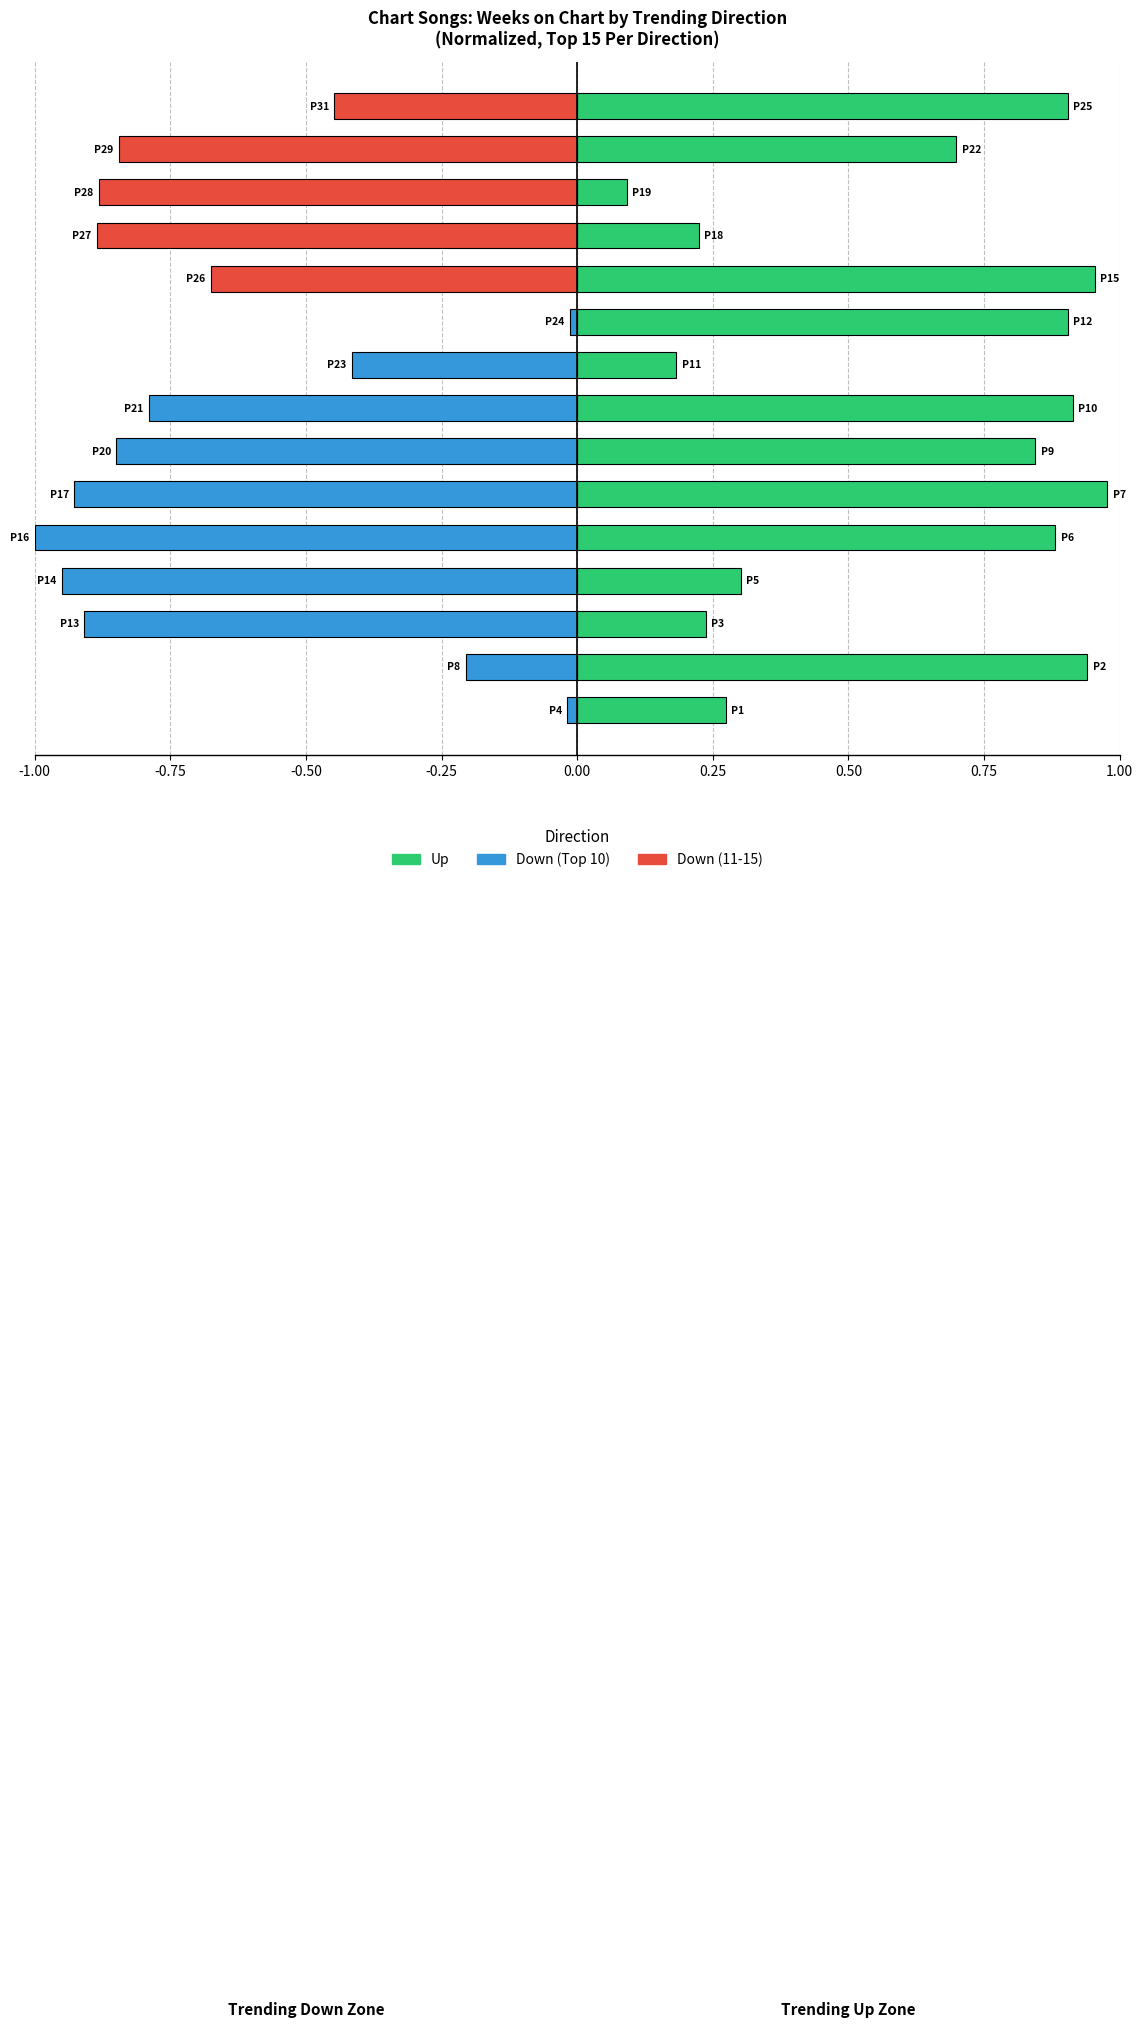

What is the difference between the highest and lowest values at -0.75?

1.1